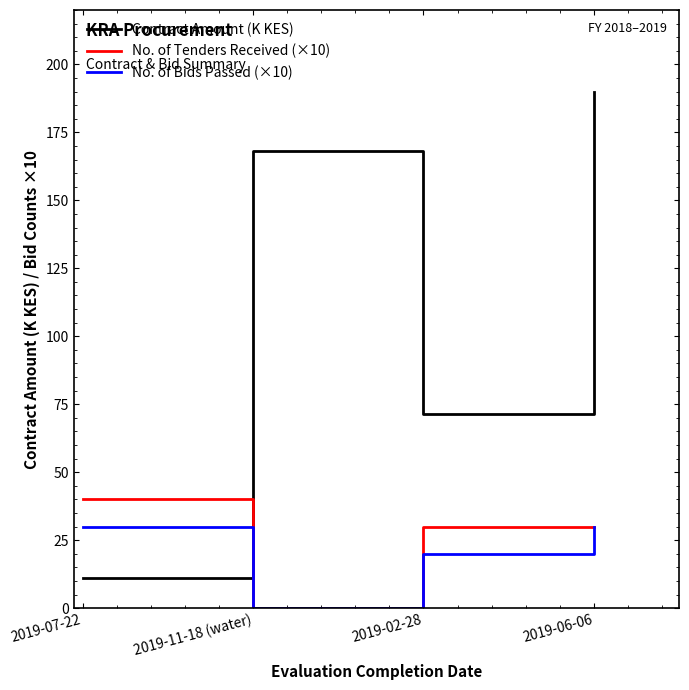

Reading right to left, extract all data points from this chart.

Contract Amount (K KES): 2019-06-06=190.0	2019-02-28=71.5	2019-11-18 (water)=168.0	2019-07-22=11.0
No. of Tenders Received (×10): 2019-06-06=30.0	2019-02-28=30.0	2019-11-18 (water)=0.0	2019-07-22=40.0
No. of Bids Passed (×10): 2019-06-06=30.0	2019-02-28=20.0	2019-11-18 (water)=0.0	2019-07-22=30.0